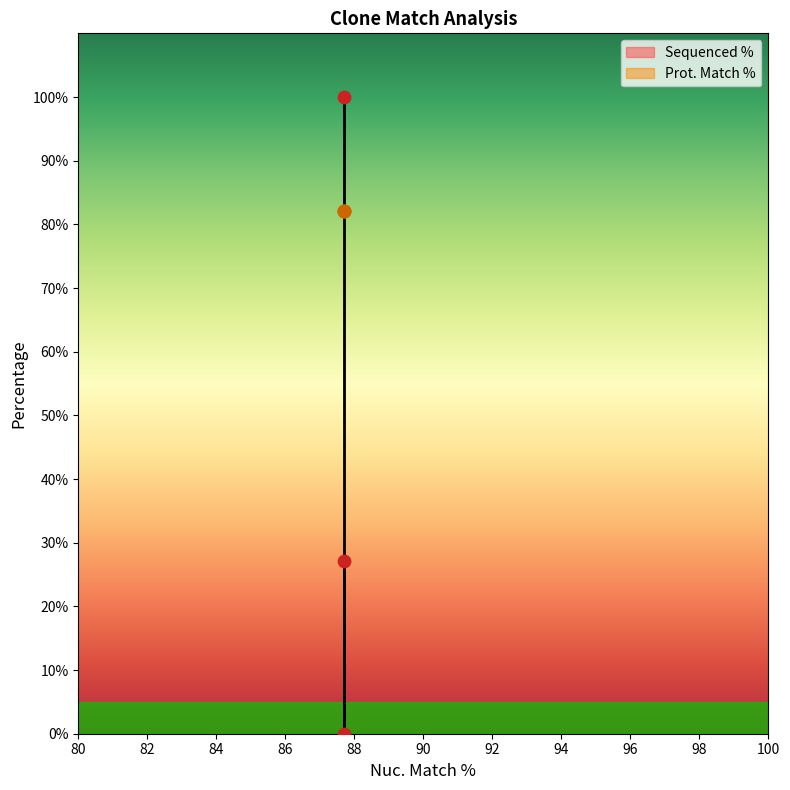

What is the change in value from 87.7 to 87.7?

+27.2